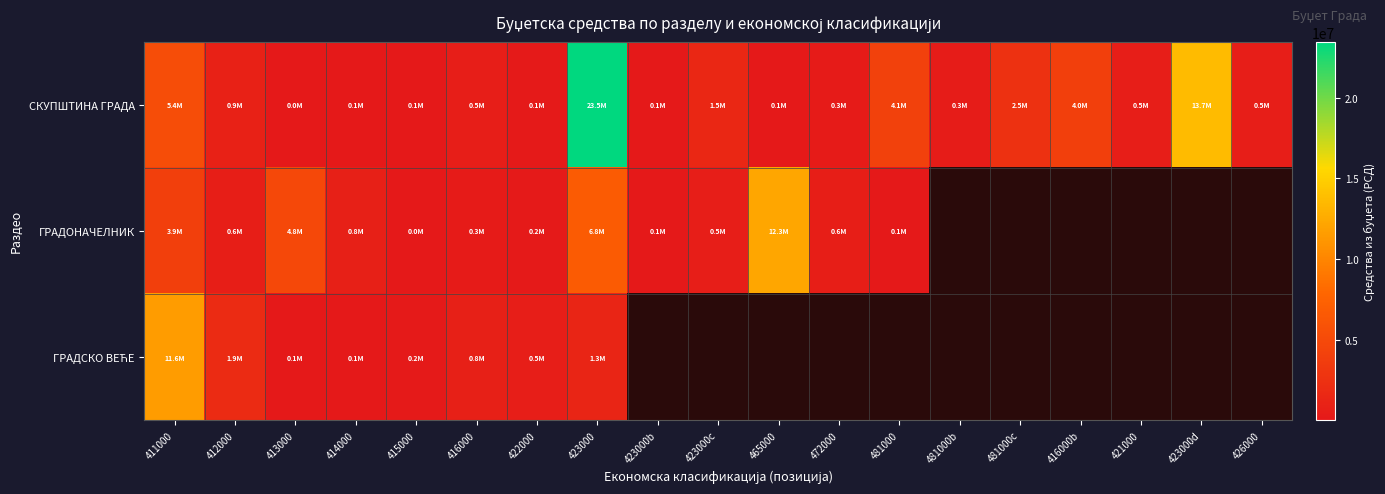

Where is ГРАДОНАЧЕЛНИК nearest to the value 6158571?

423000